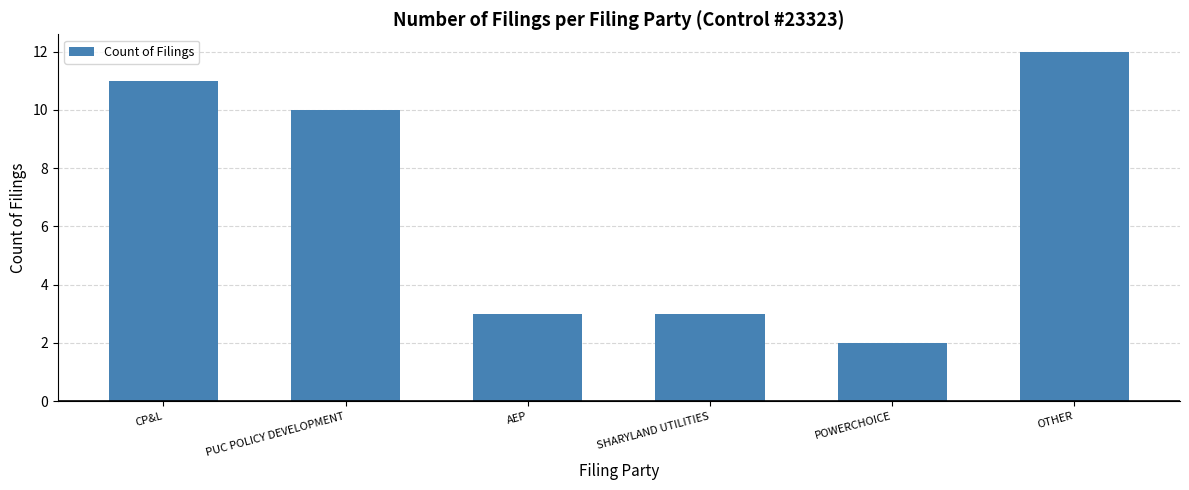

True or false: the data shows 7 at OTHER.

False